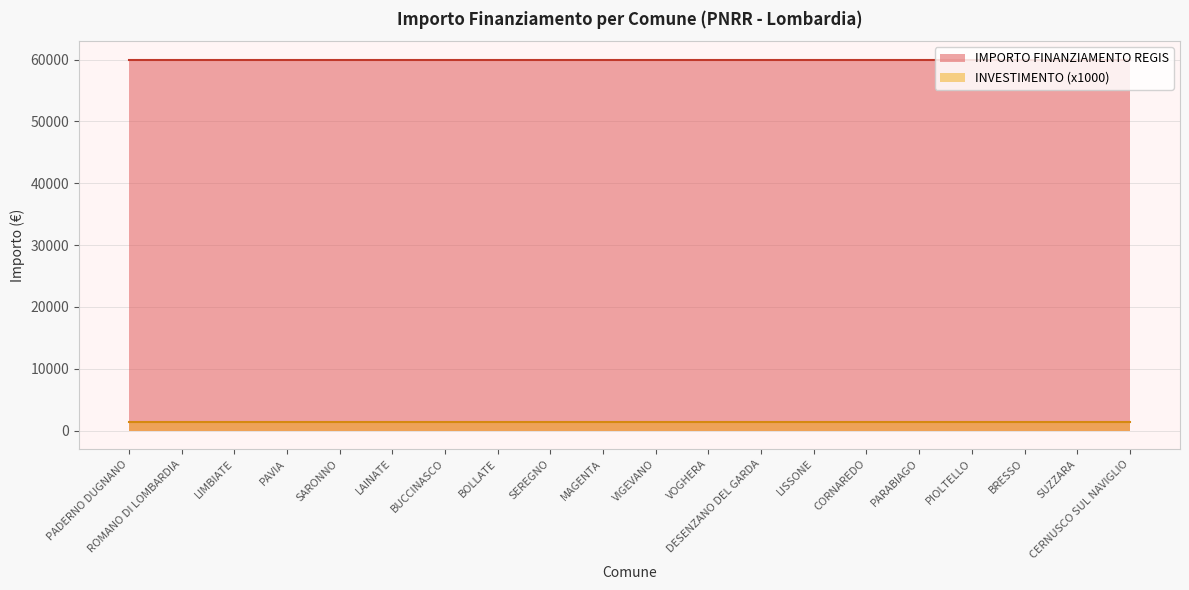

True or false: IMPORTO FINANZIAMENTO REGIS and INVESTIMENTO cross at least once.

False